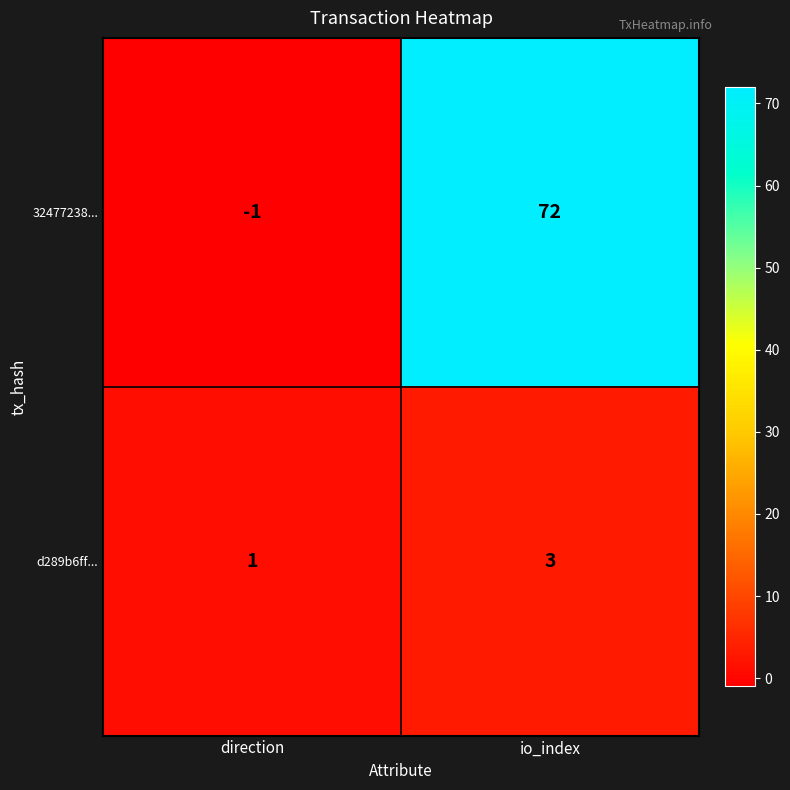

What is the difference between the 32477238... values at direction and io_index?

73